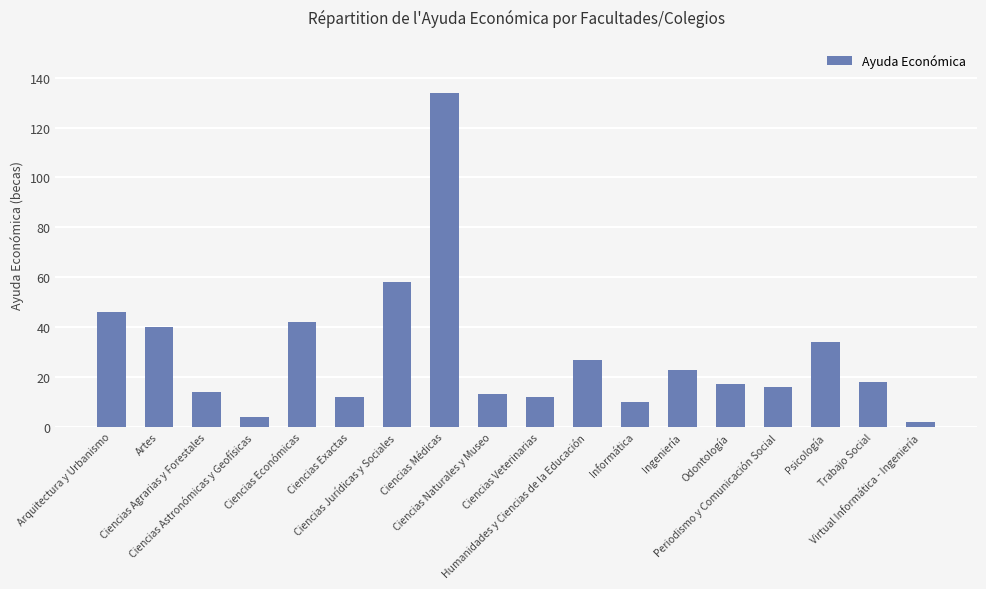

What is the label of the 16th bar from the right?

Ciencias Agrarias y Forestales